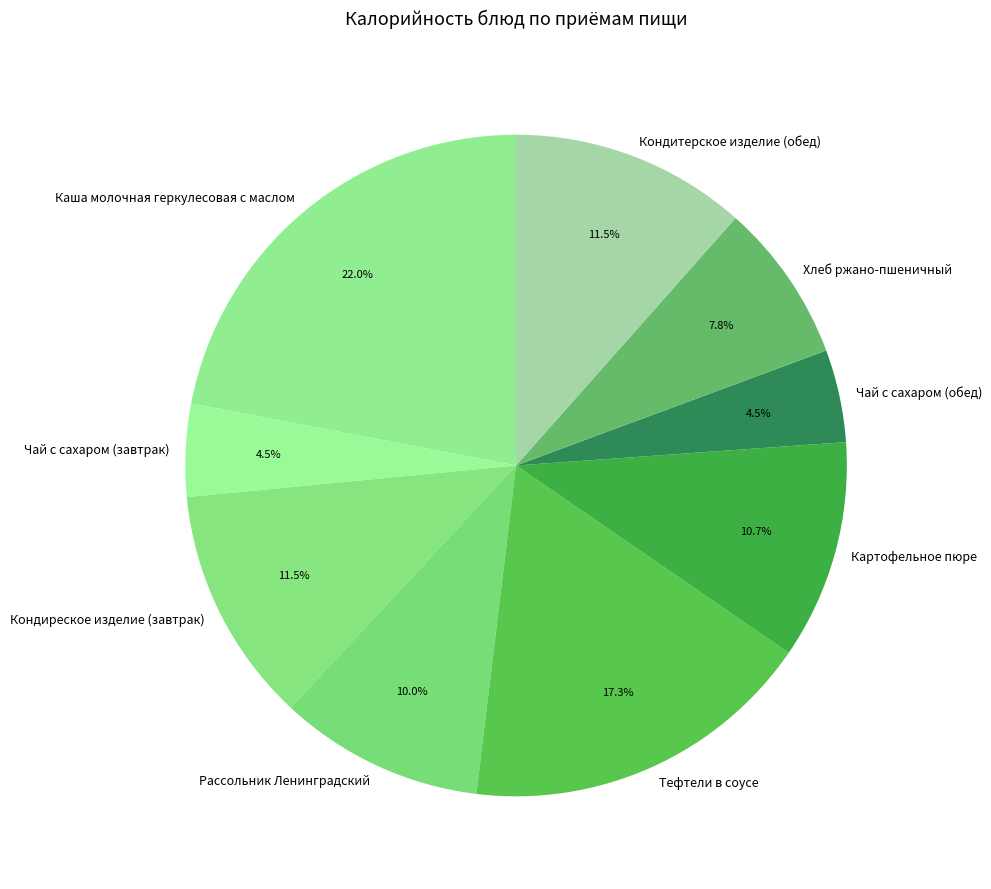

Between Кондитерское изделие (обед) and Тефтели в соусе, which is larger?

Тефтели в соусе